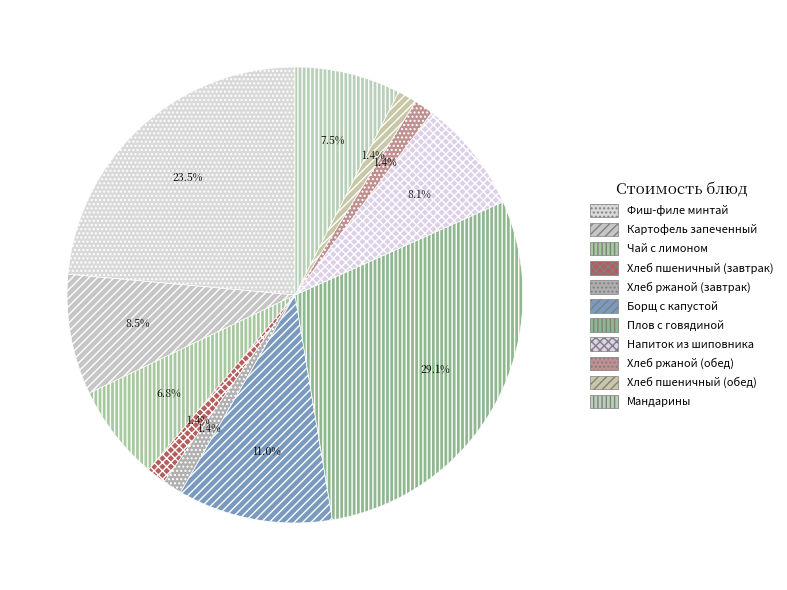

What is the ratio of the value at Борщ с капустой to the value at Хлеб ржаной (обед)?

8.1